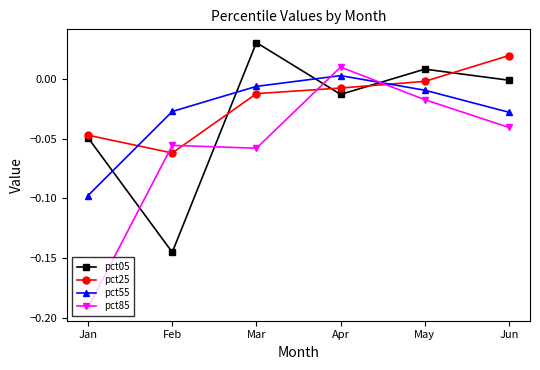

What are all the series names shown in the legend?

pct05, pct25, pct55, pct85